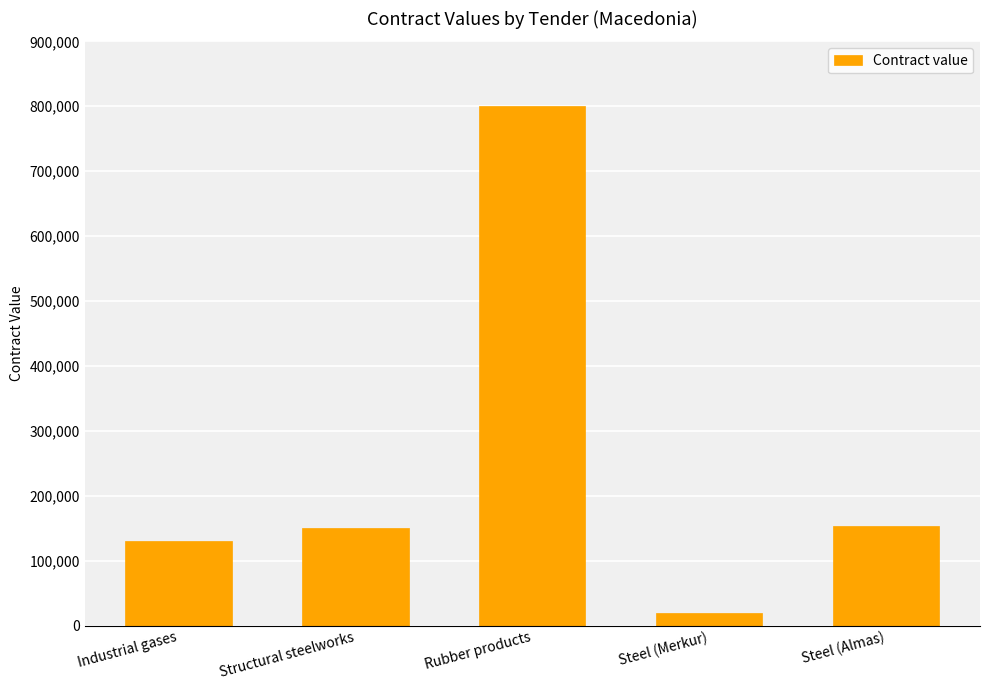

True or false: the data shows 130000 at Industrial gases.

True